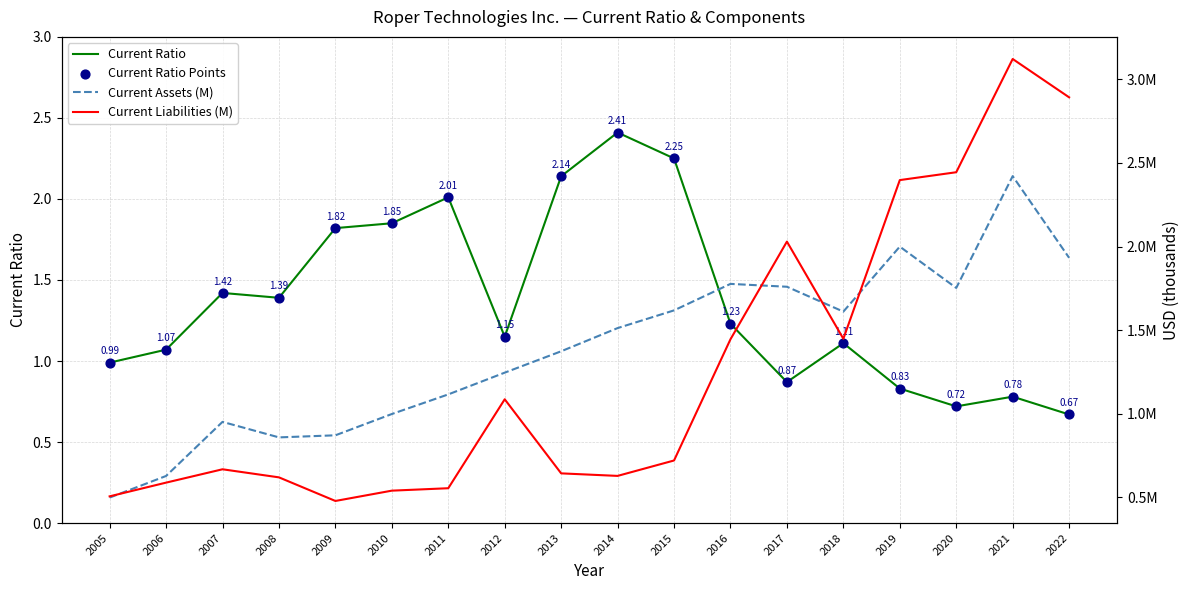

Which series reaches the maximum Y coordinate?

Current Liabilities (M)